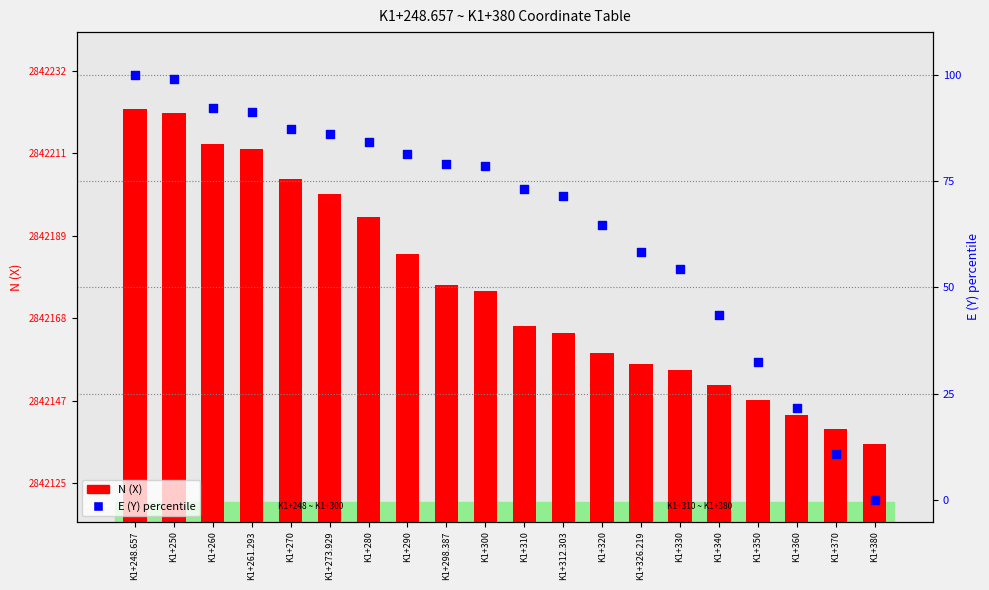

What is the total value across all series at K1+326.219?

2842214.9